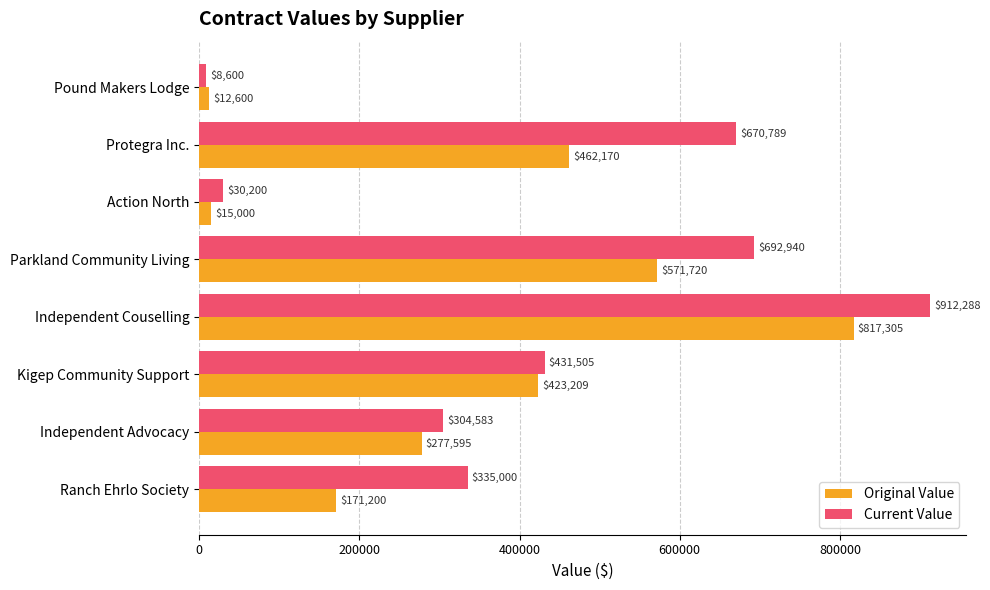

How many series are shown in this chart?

2